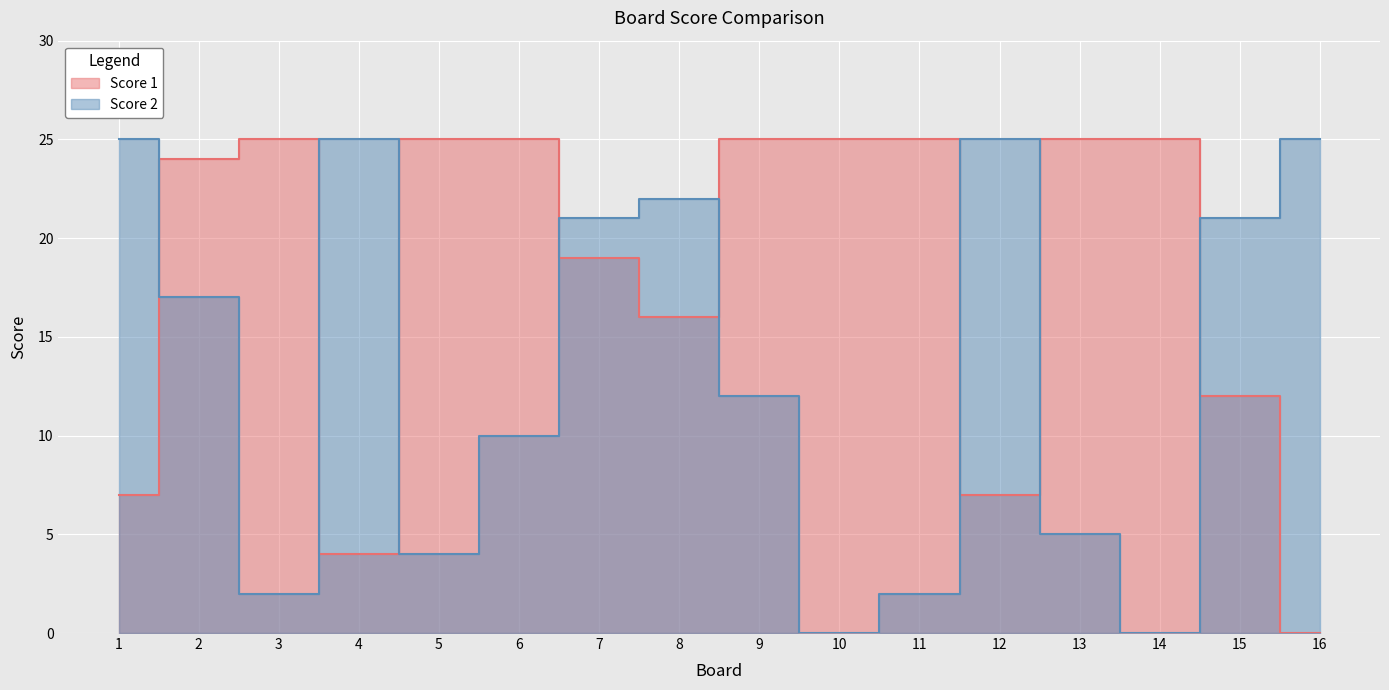

Which has a higher value, 5 or 14?

5